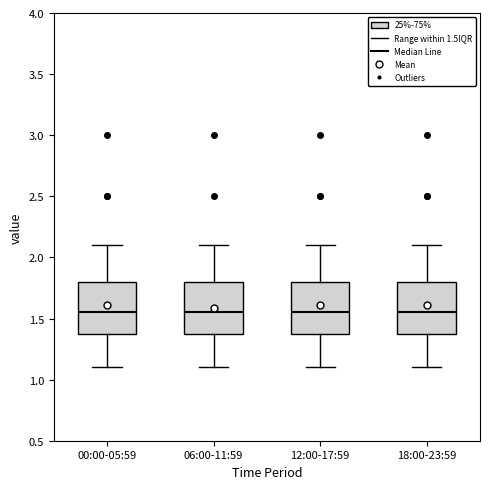

Reading left to right, read every box against the y-axis: the position of its median line, the range the box covers, and the ends of its whiskers. The values are not printed on the chart, so give them approximately, as read against the axis.

00:00-05:59: median 1.55, box 1.40 to 1.80, whiskers 1.10 to 2.10
06:00-11:59: median 1.55, box 1.40 to 1.80, whiskers 1.10 to 2.10
12:00-17:59: median 1.55, box 1.40 to 1.80, whiskers 1.10 to 2.10
18:00-23:59: median 1.55, box 1.40 to 1.80, whiskers 1.10 to 2.10